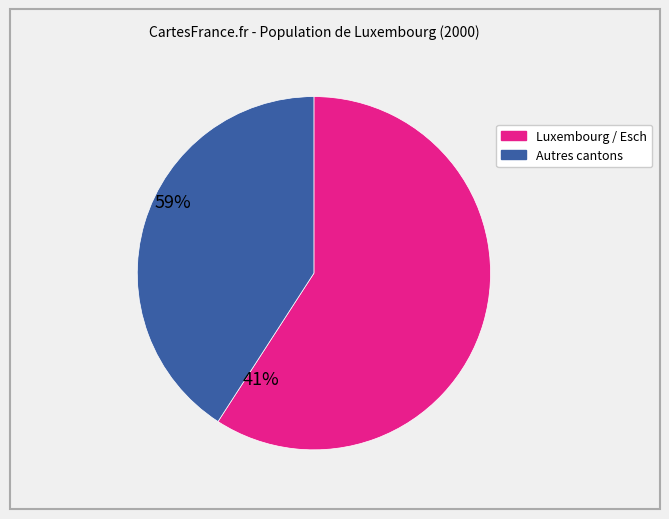

Does any single category account for the majority?

Yes